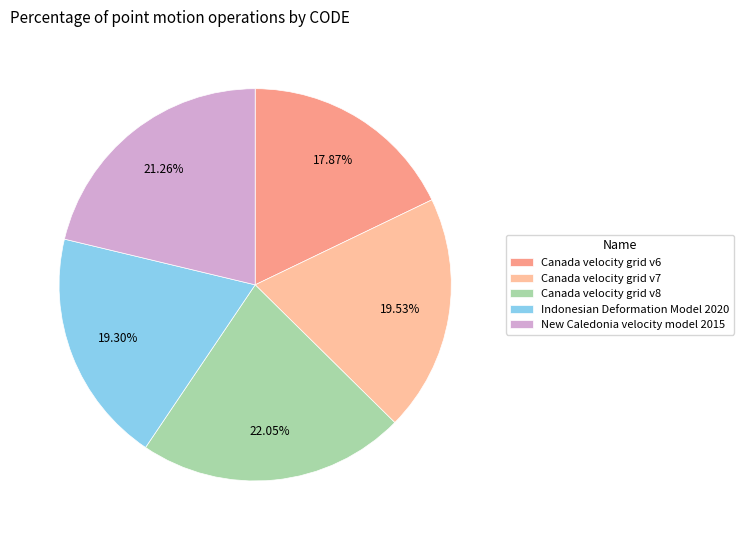

Which slice is the largest?

Canada velocity grid v8